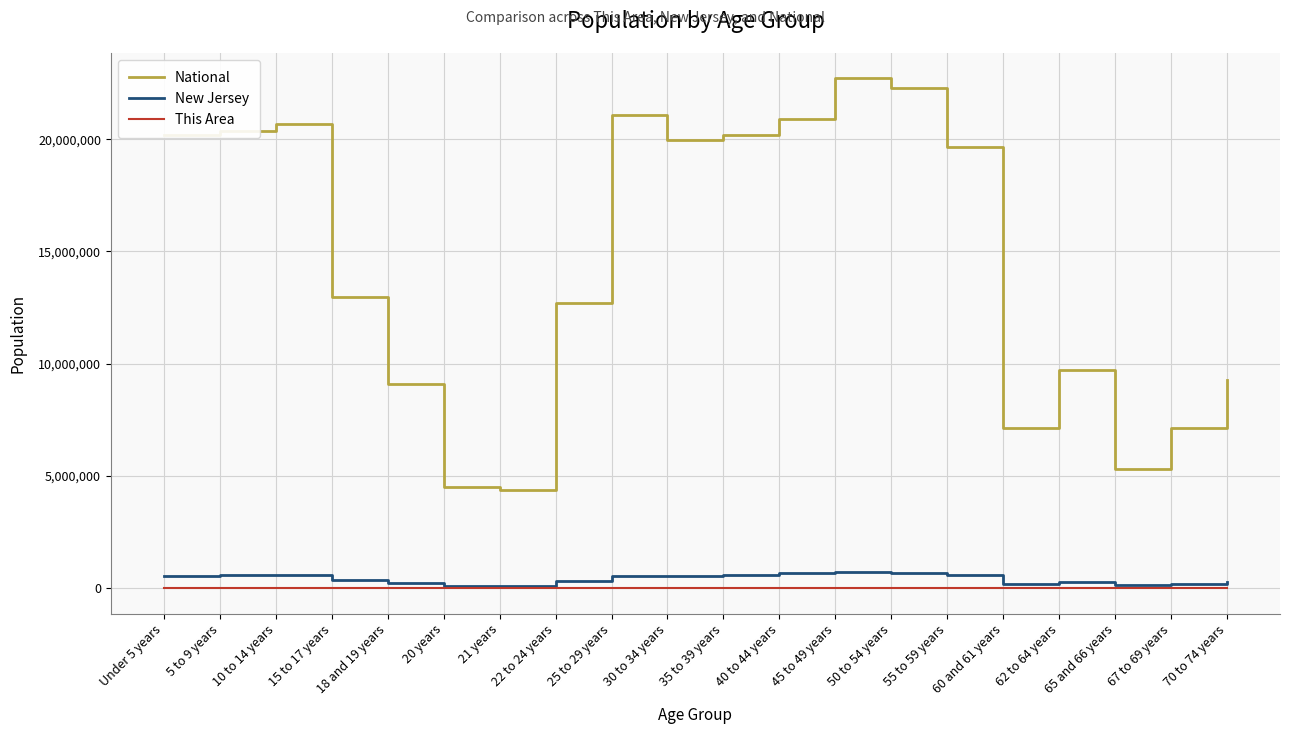

The value of National at 62 to 64 years is 2550887. True or false?

False